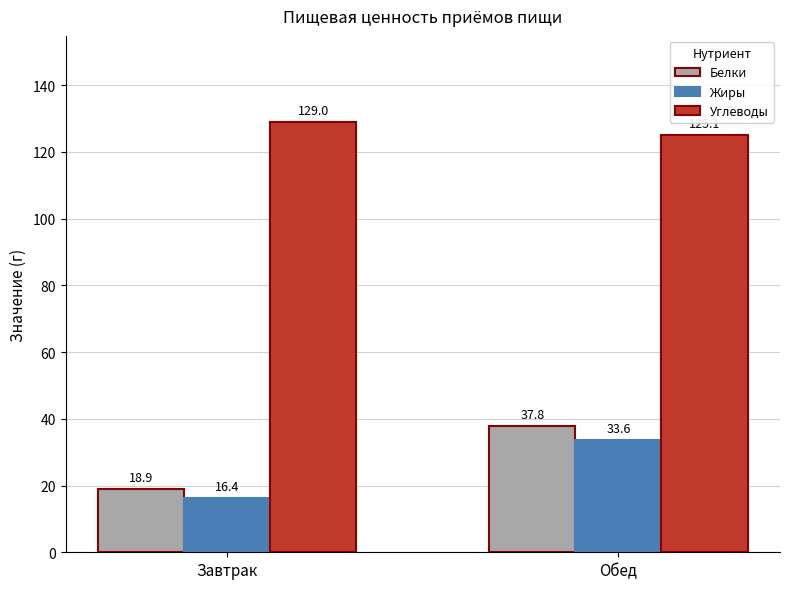

Read the Белки value at Обед.

37.8